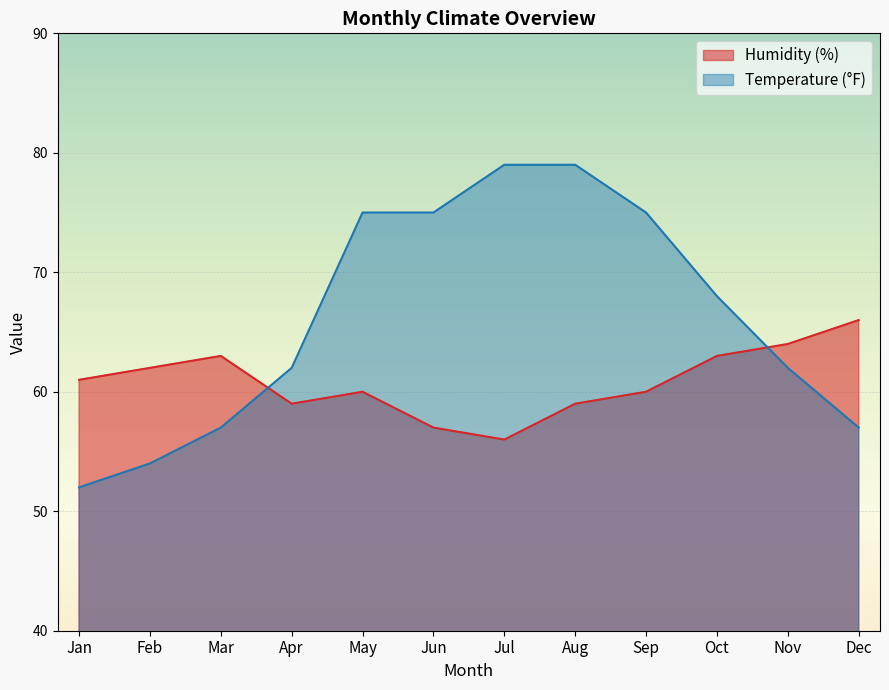

What is the difference between the maximum and minimum values in the Humidity (%) series?

10